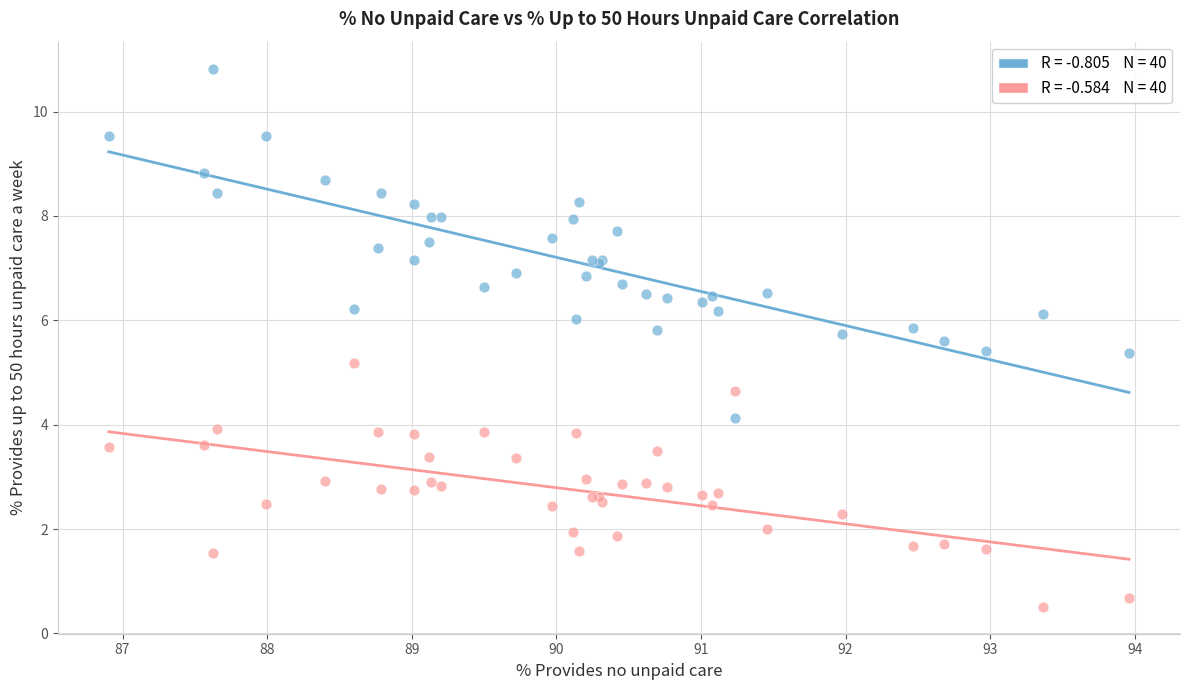

Across all series, what Y value is closest to 5?

5.2